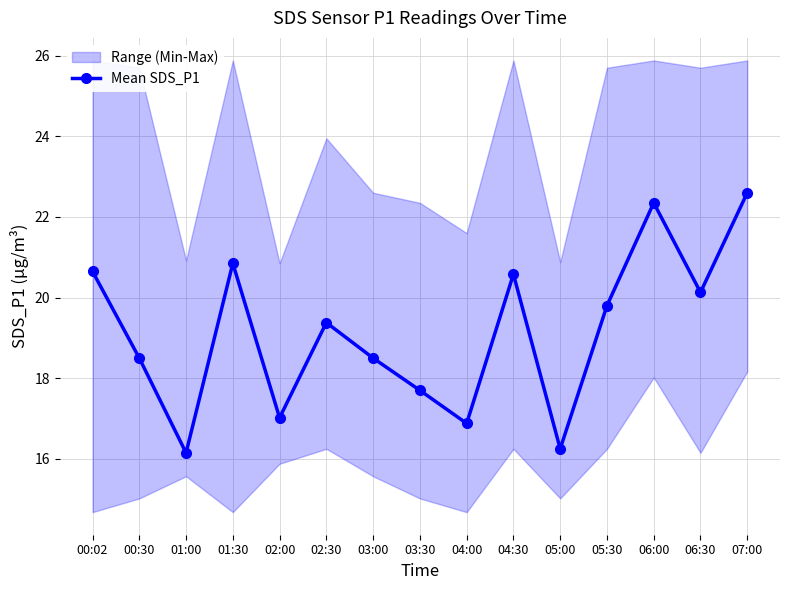

Rank the categories by value from lowest to highest.

01:00, 05:00, 04:00, 02:00, 03:30, 00:30, 03:00, 02:30, 05:30, 06:30, 04:30, 00:02, 01:30, 06:00, 07:00